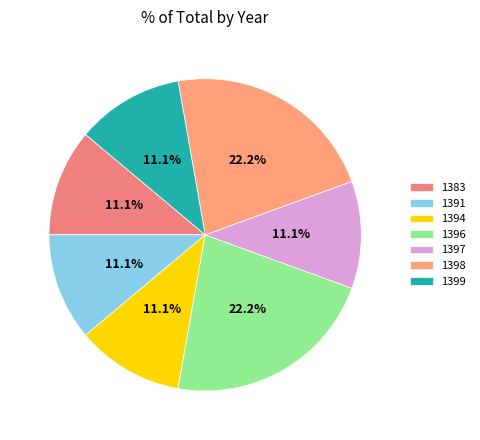

How many slices are in this pie chart?

7